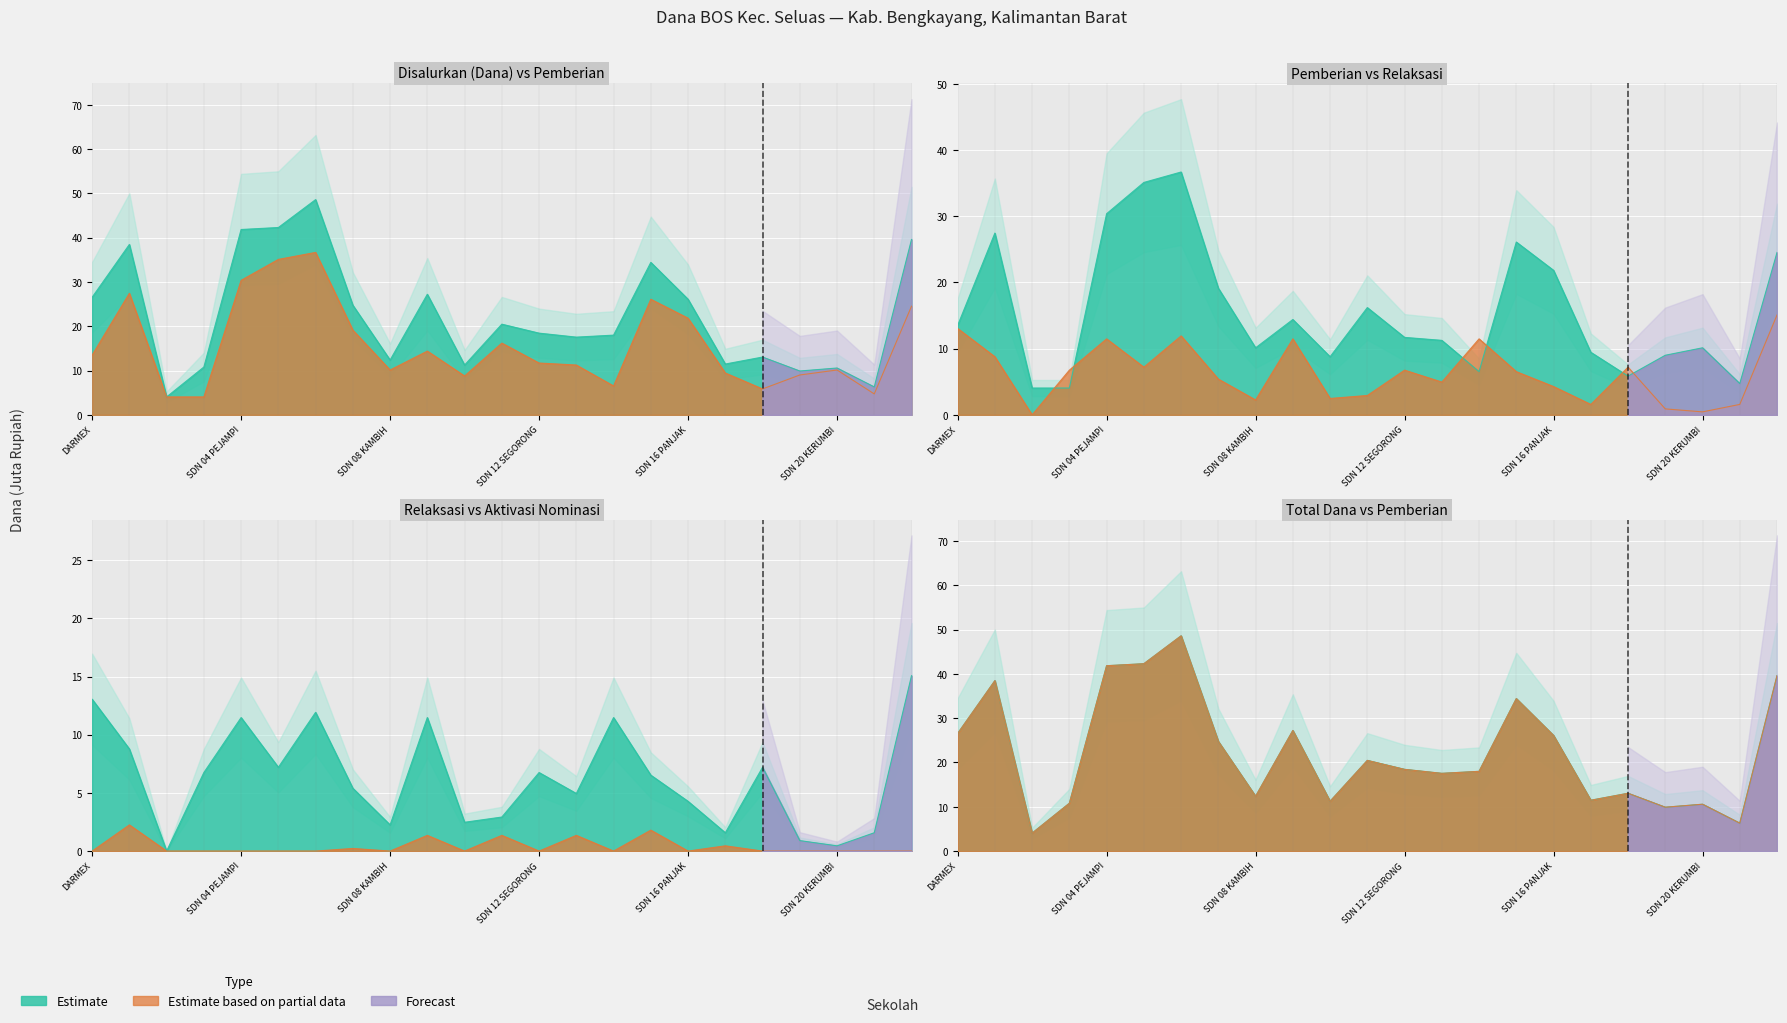

True or false: Pemberian Relaksasi and Disalurkan (Dana) cross at least once.

False